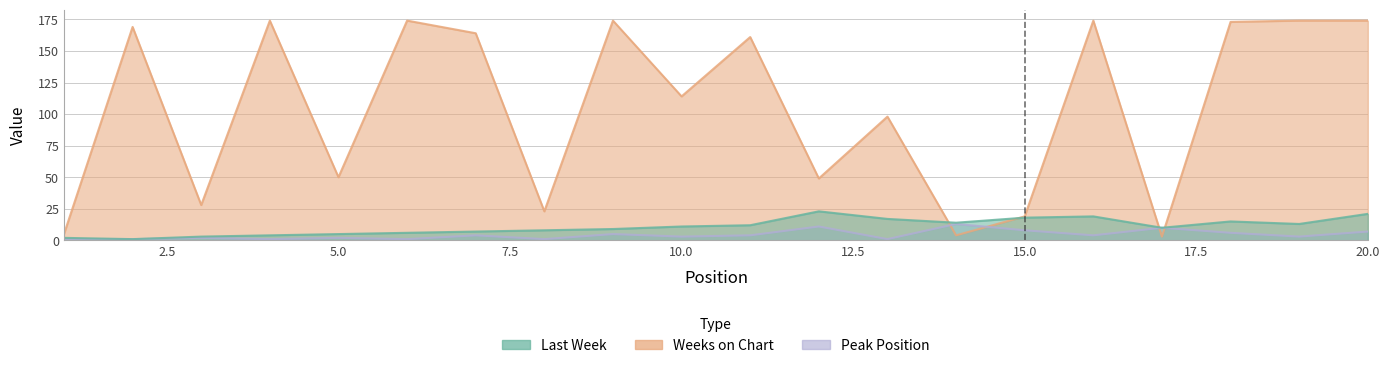

At how many categories does at least one series exceed 116?

10